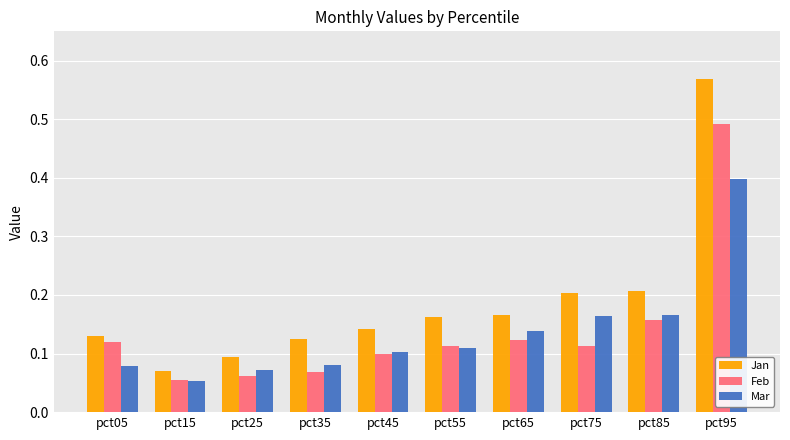

At which label does Mar reach its peak?

pct95